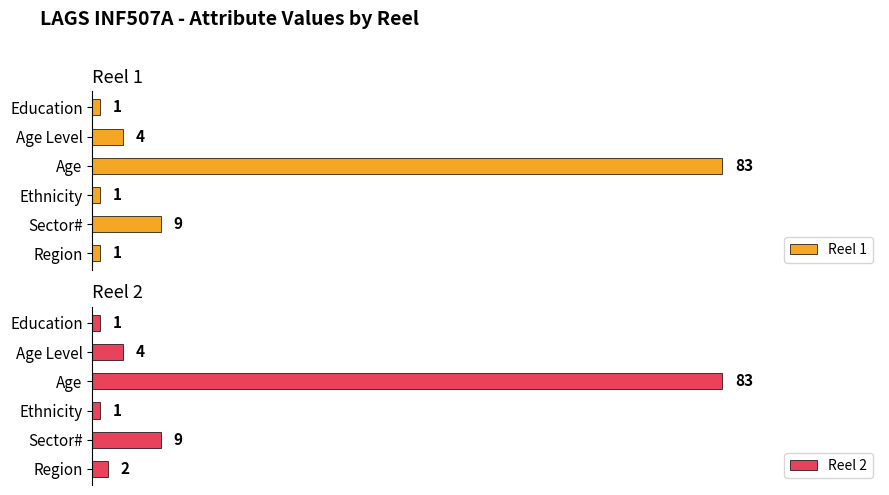

Reading left to right, transcribe all the data shown in this chart.

Reel 1: 1	9	1	83	4	1
Reel 2: 2	9	1	83	4	1